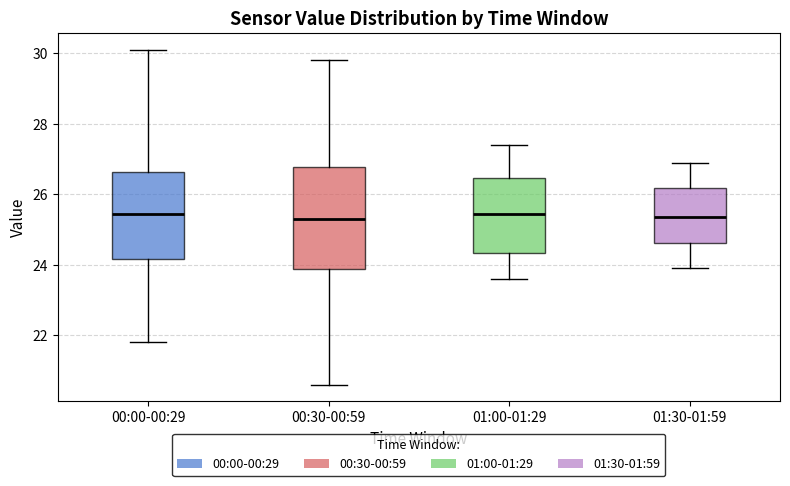

Comparing the boxes themselves (not the whiskers), which one is the tallest?

00:30-00:59